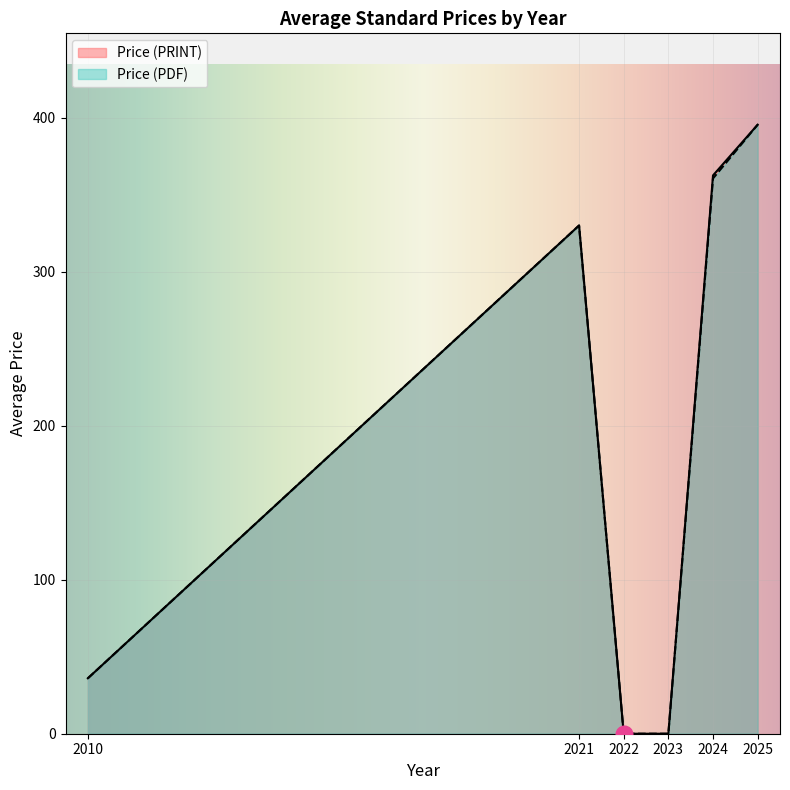

Is it true that Price (PRINT) equals 211.7 at 2021?

False